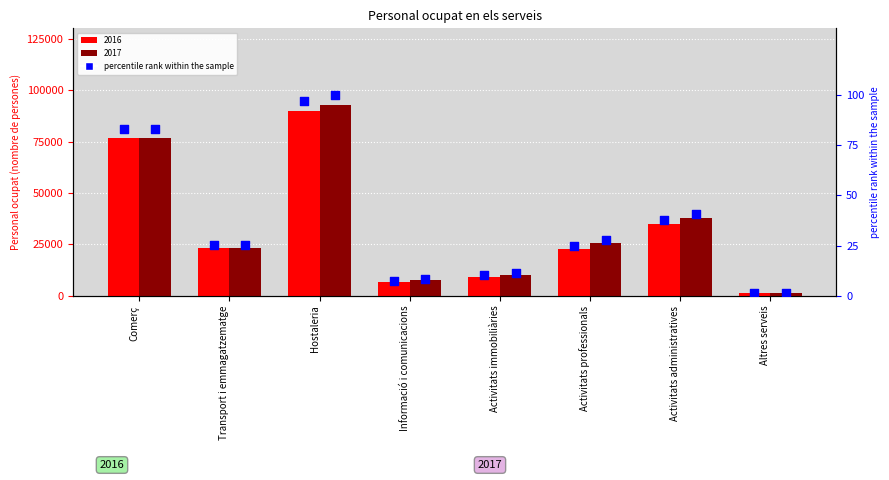

Is the value of percentile rank 2016 at Hostaleria greater than the value of percentile rank 2017 at Activitats professionals?

Yes